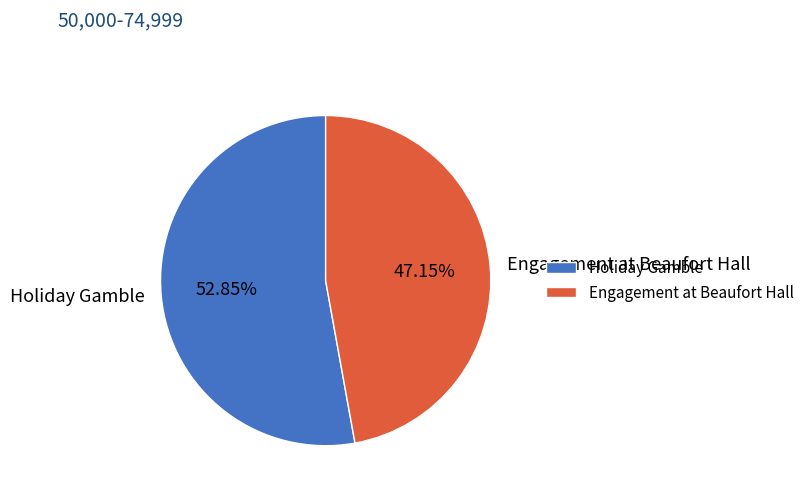

Does Engagement at Beaufort Hall represent more than half of the total?

No